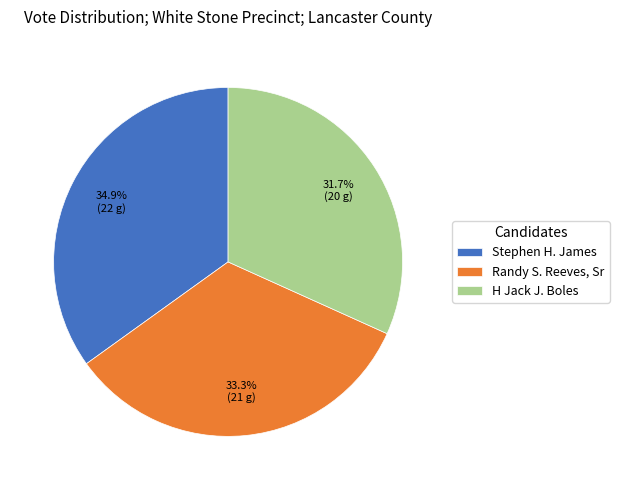

The H Jack J. Boles slice represents 41% of the pie. True or false?

False